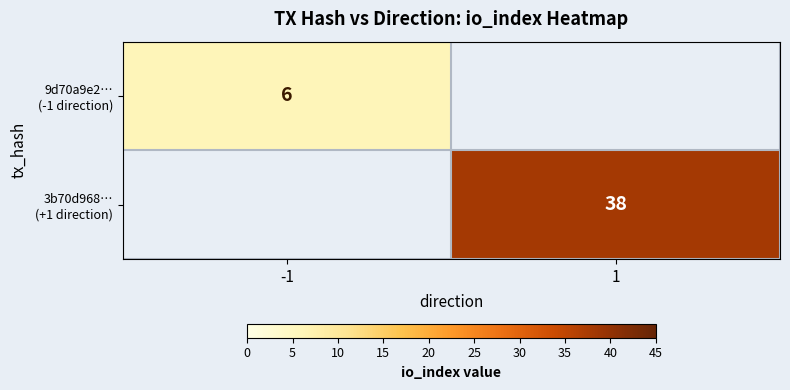

List the labels in order of 3b70d968… (+1 direction) value, smallest first.

-1, 1